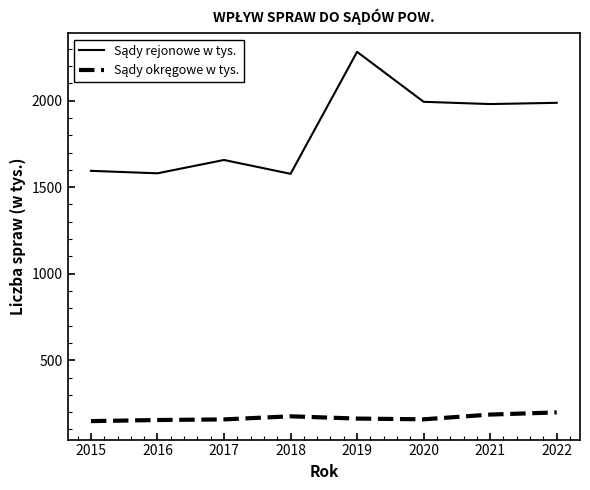

At how many categories does at least one series exceed 2267?

1